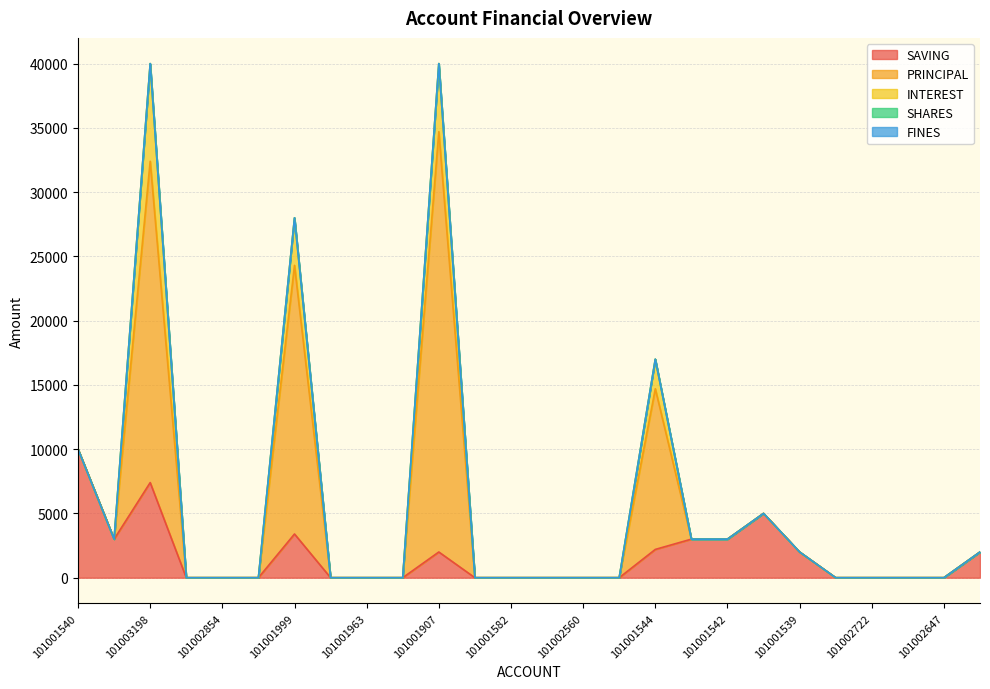

In INTEREST, how many points are higher than both neighbors (excluding endpoints)?

4